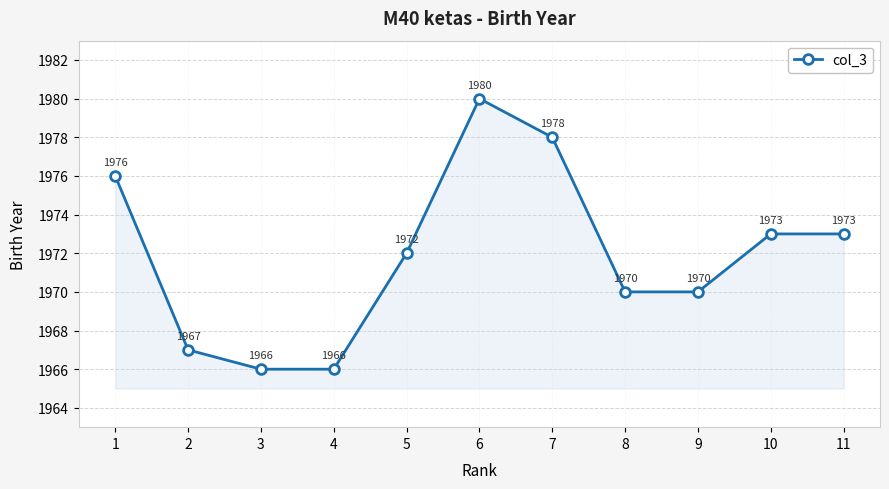

At which category does the data reach its first local peak?

6